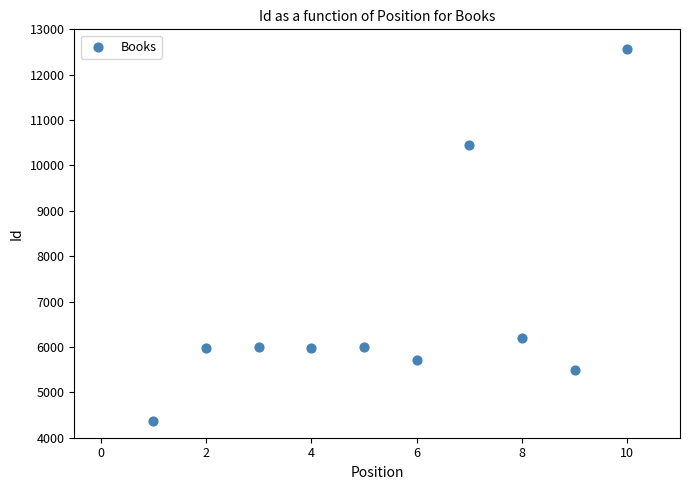

What Y value in the scatter plot is closest to 8472?

10448